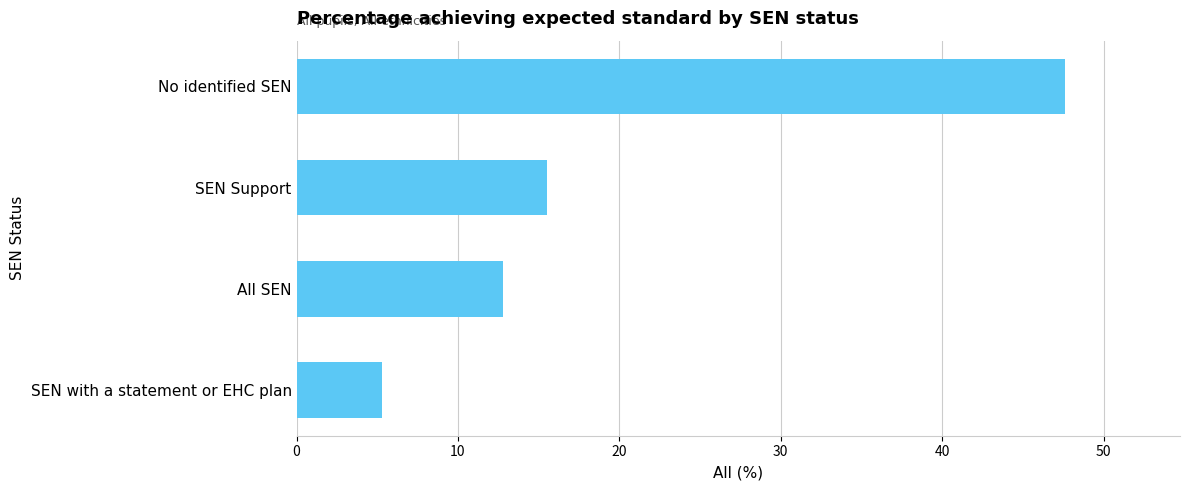

Reading top to bottom, extract all data points from this chart.

47.6	15.5	12.8	5.3